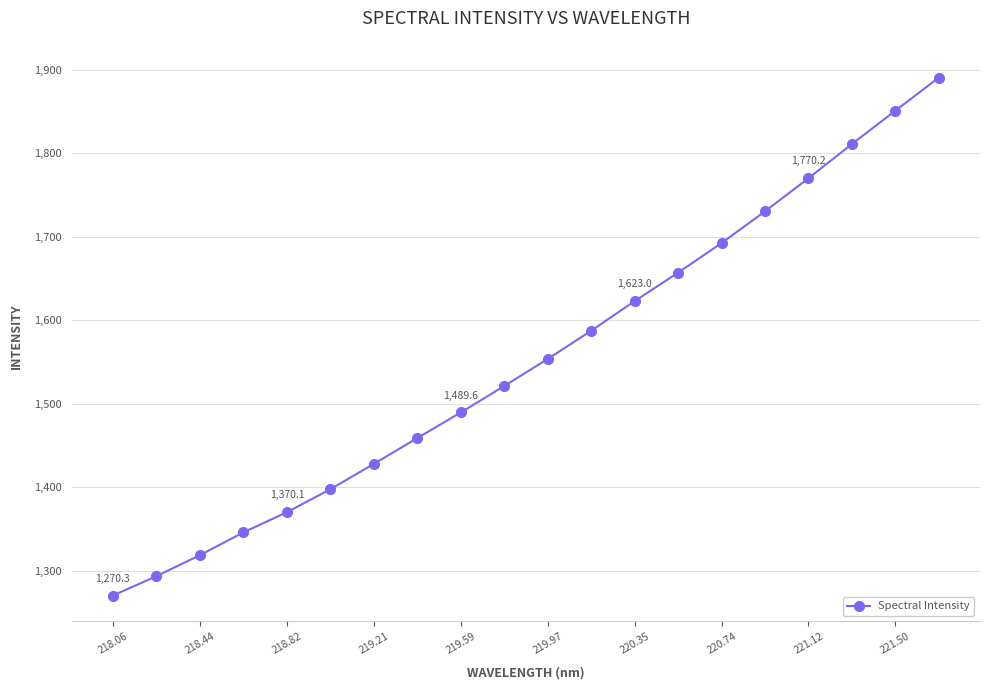

What is the value of the 7th point from the left?

1427.9